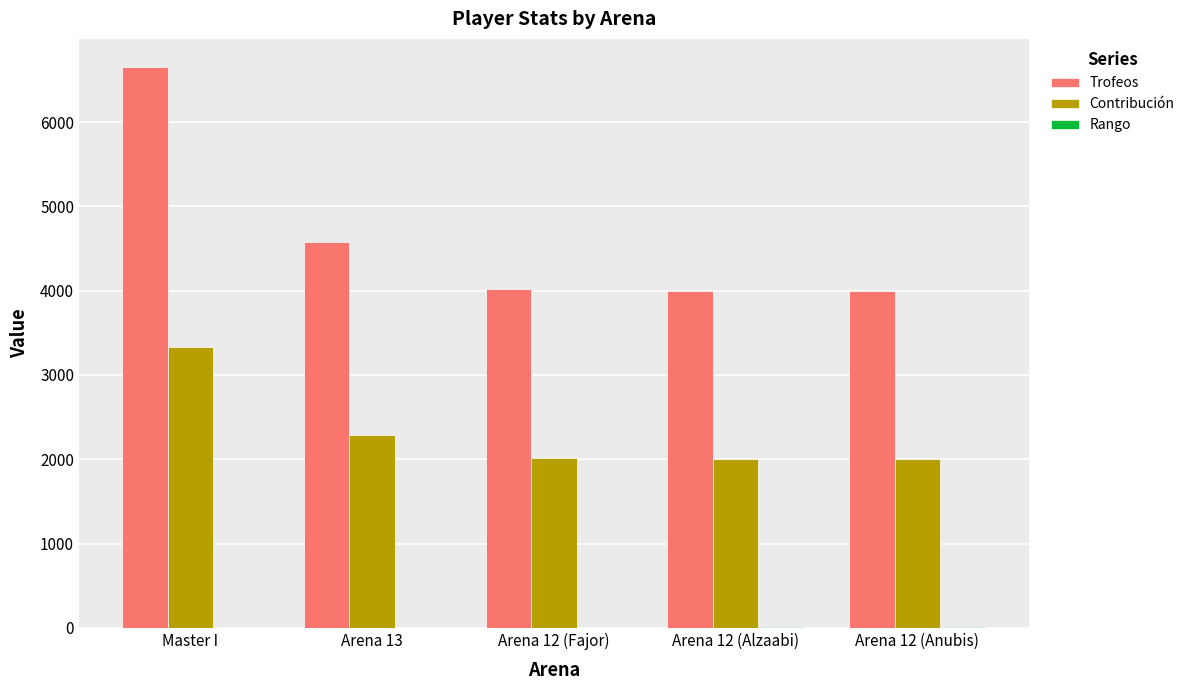

What is the greatest value displayed?

6655